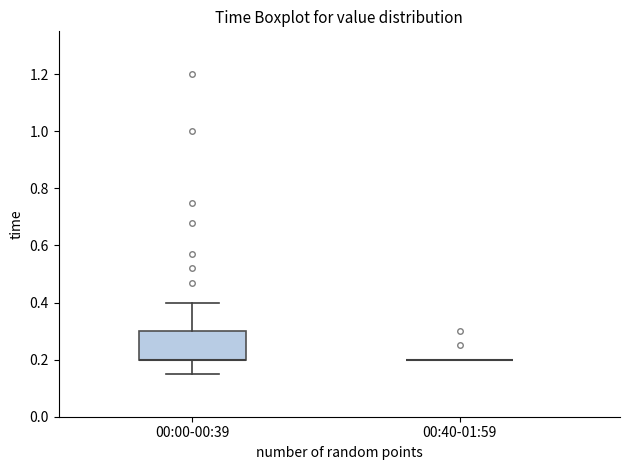

Comparing the boxes themselves (not the whiskers), which one is the tallest?

00:00-00:39